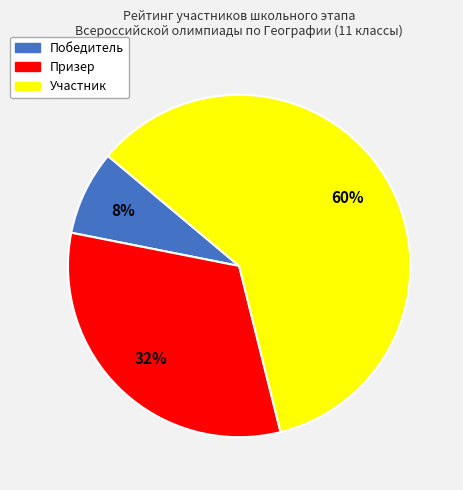

Count the number of slices in the pie.

3